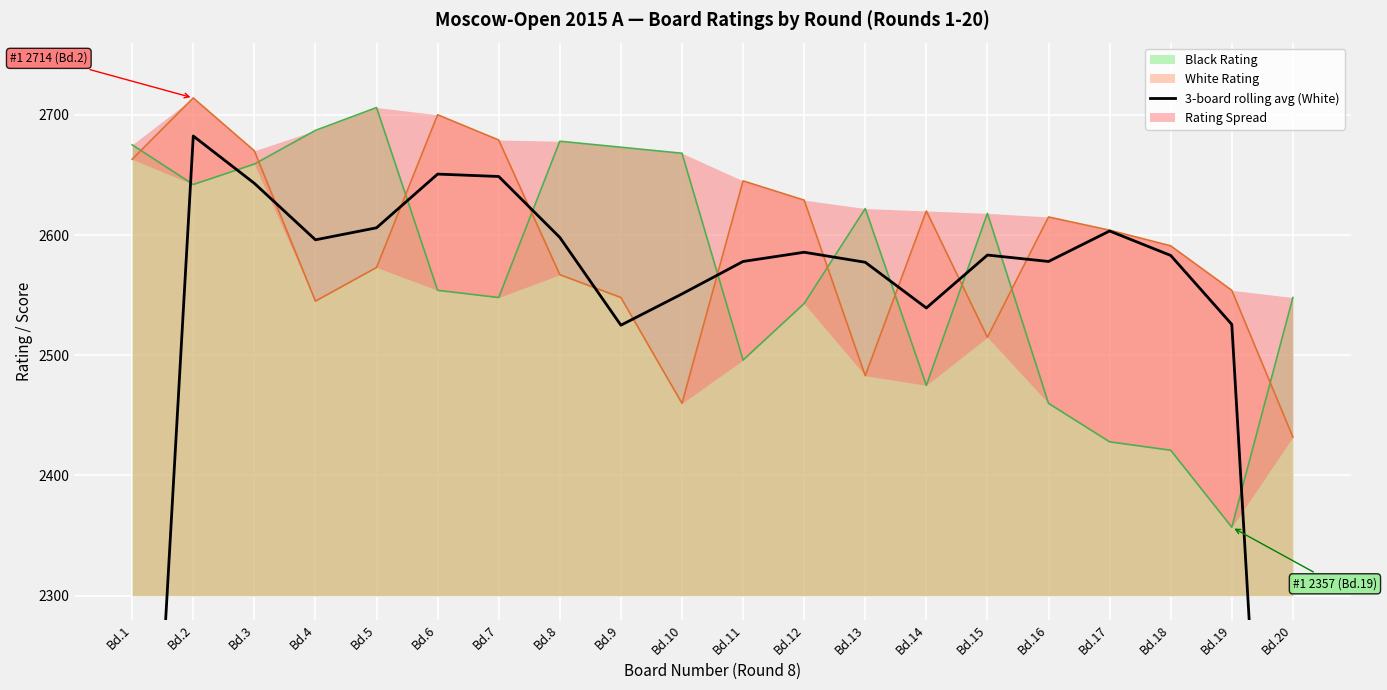

True or false: the data shows 616.4 at Bd.6.

False